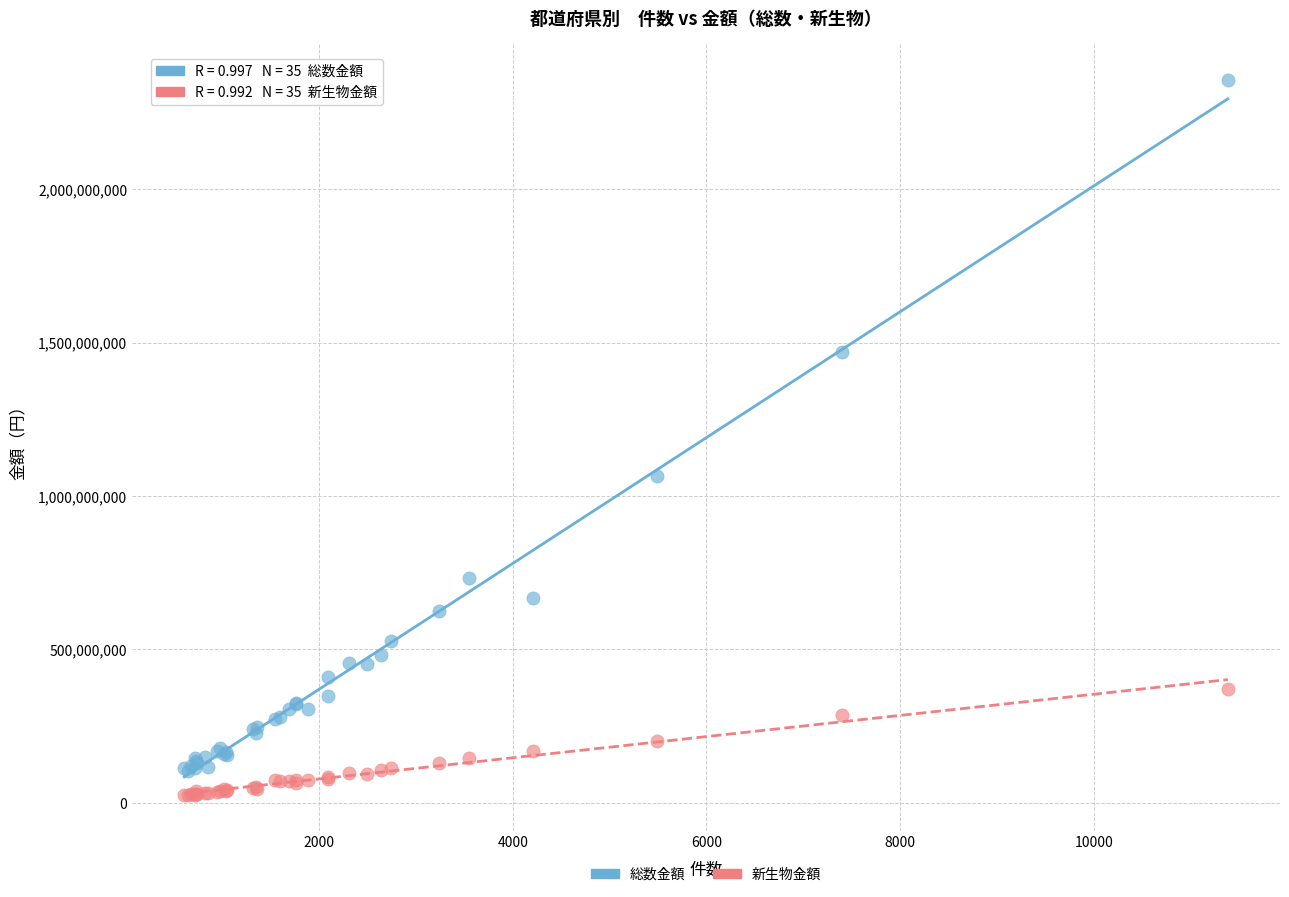

Which series contains the highest Y value?

総数金額